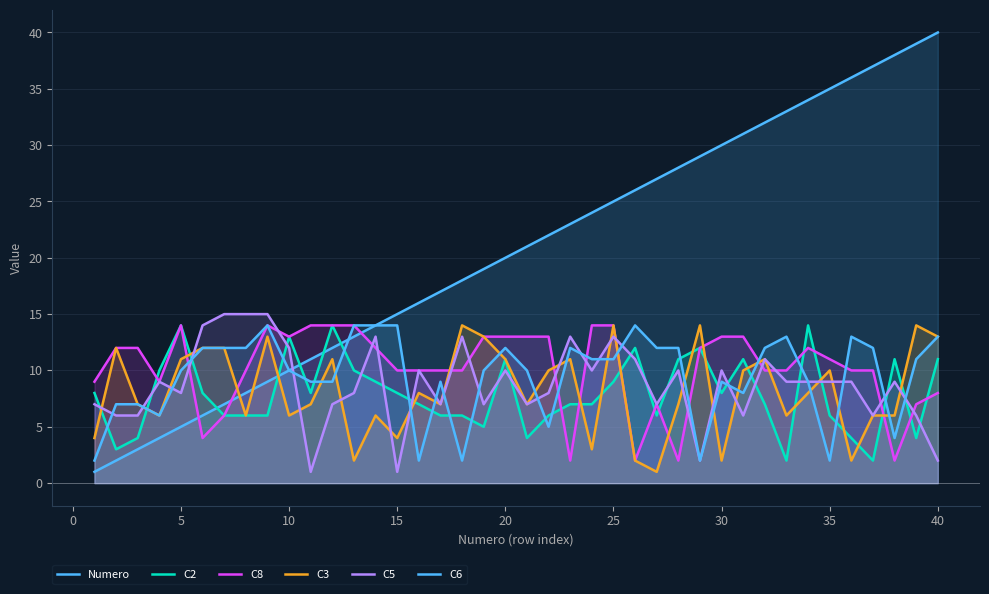

How many lines are shown in the chart?

6